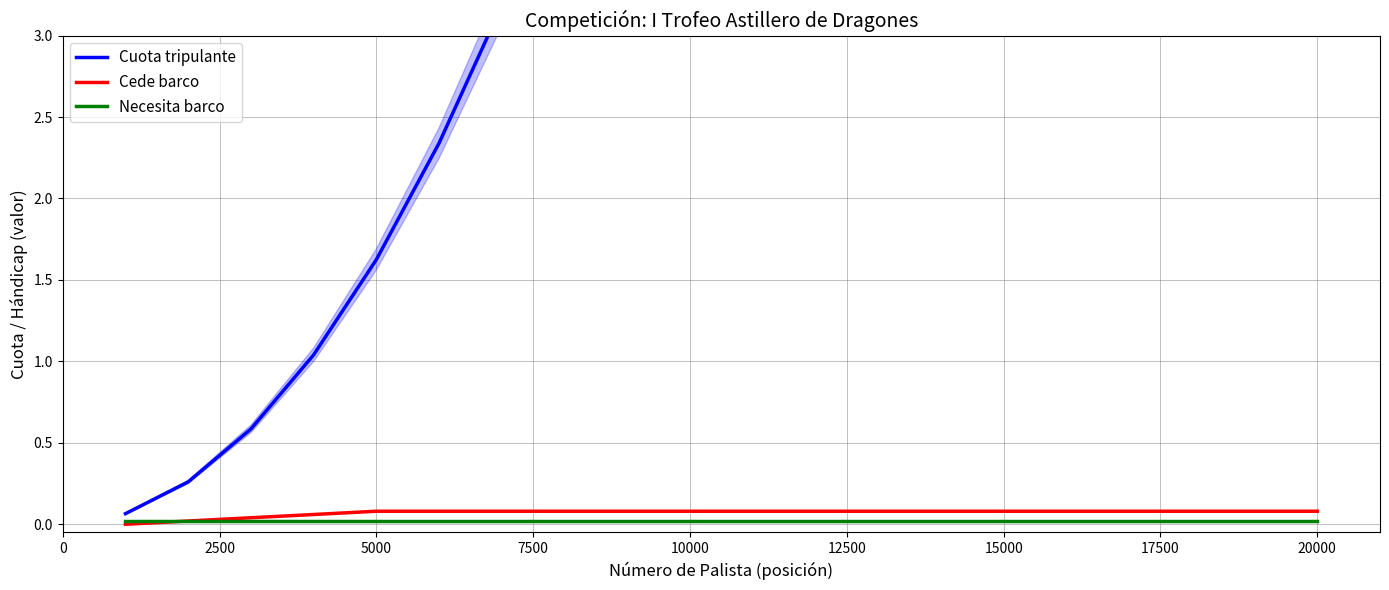

True or false: Cuota tripulante and Necesita barco cross at least once.

False